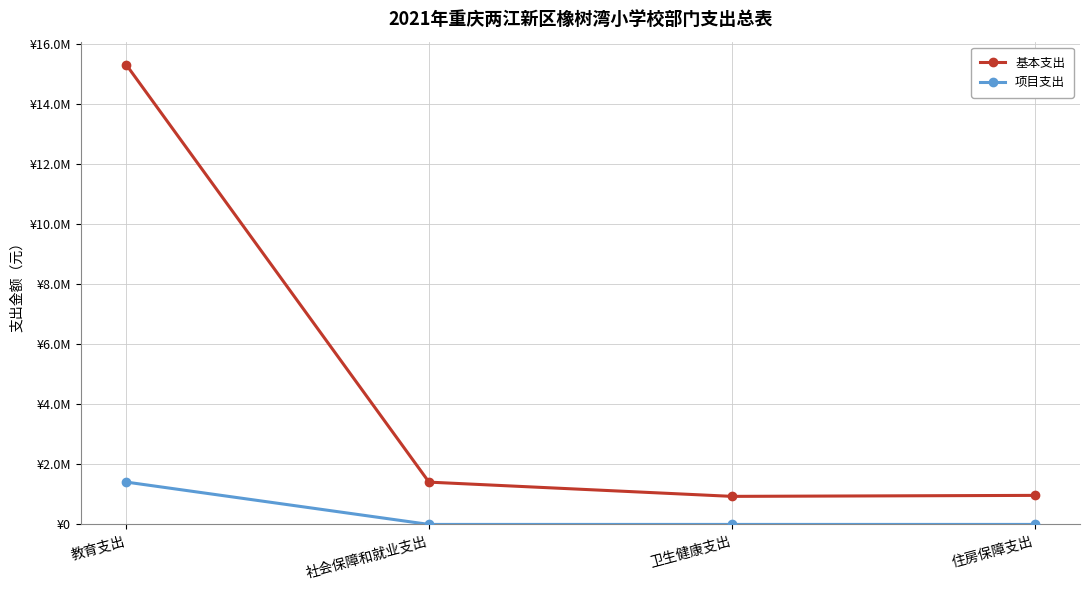

Is it true that 项目支出 equals -601091.0 at 社会保障和就业支出?

False